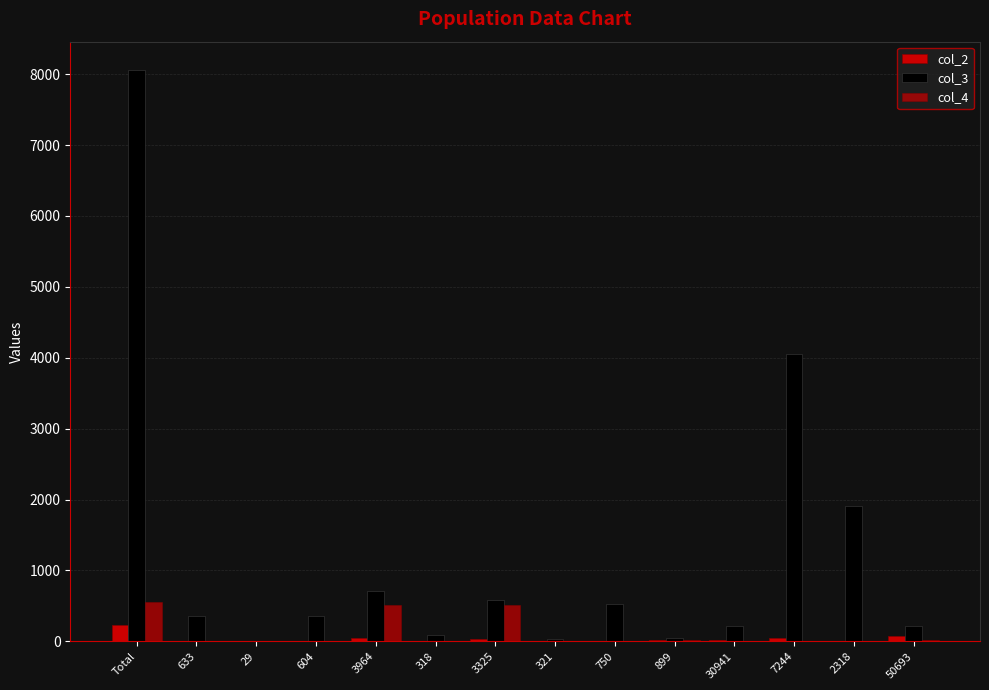

How many data points does each series have?

14